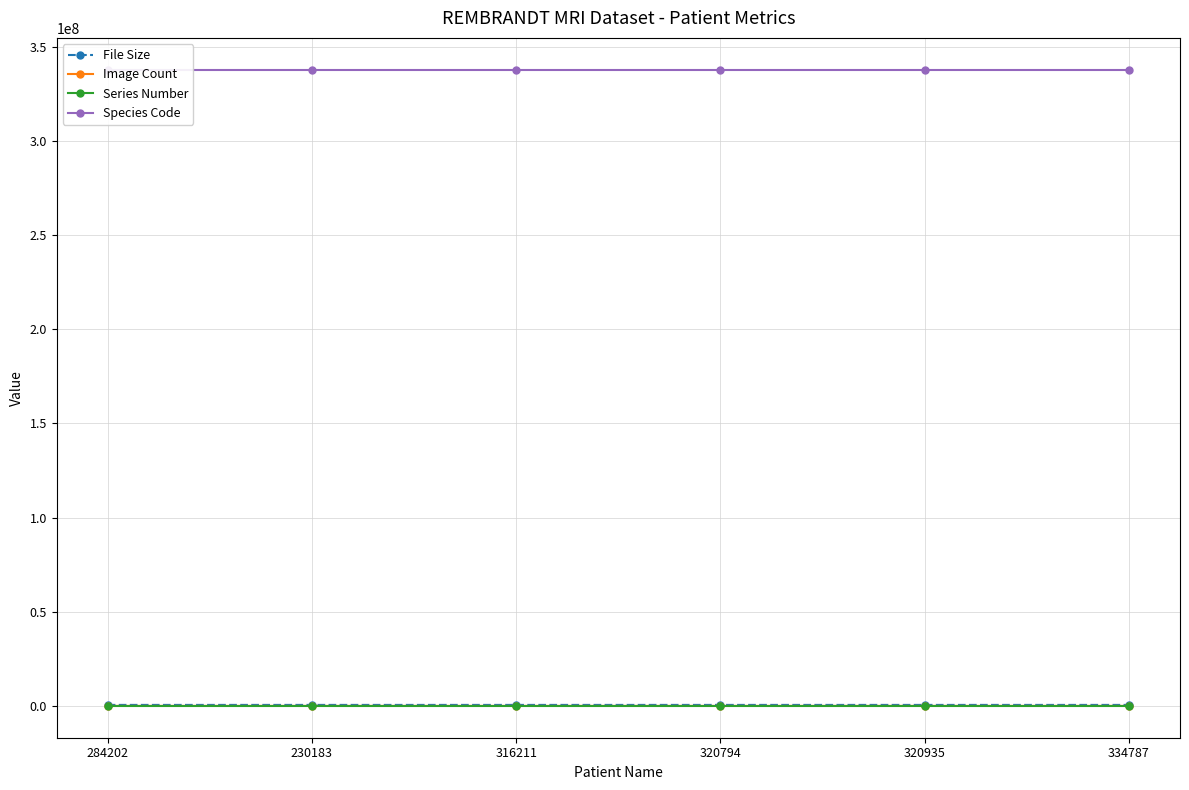

Between 230183 and 316211, which is larger?

230183